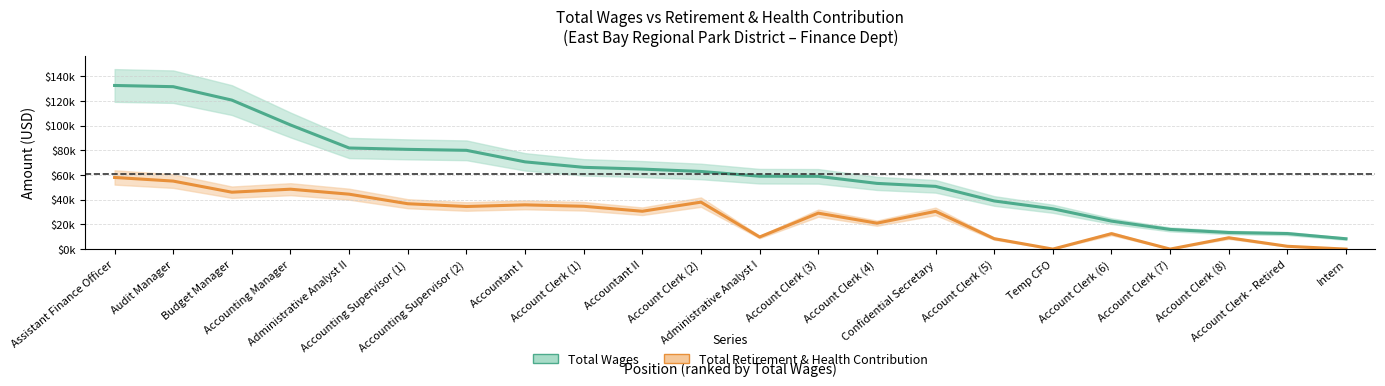

What is the maximum value for retirement?

58036